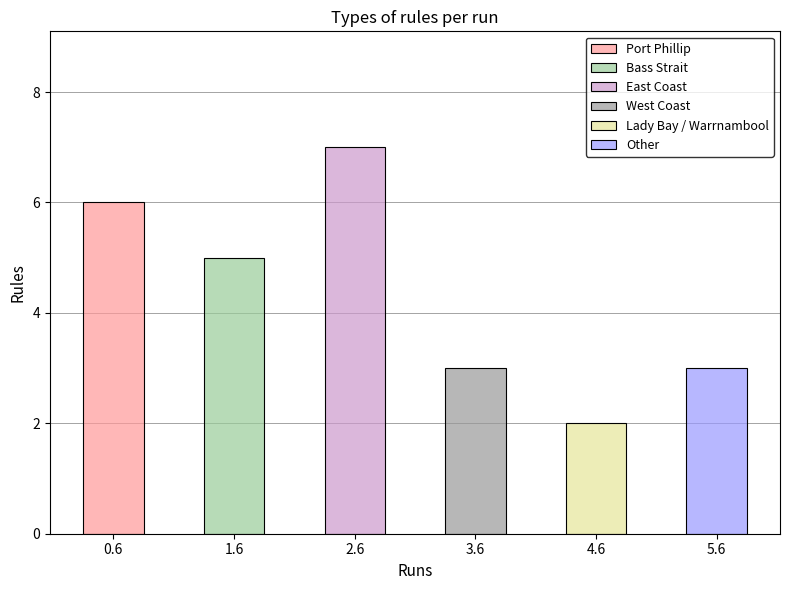

At Port Phillip, list the series in order from smallest to largest.

Lady Bay / Warrnambool, West Coast, Other, Port Phillip, Bass Strait, East Coast